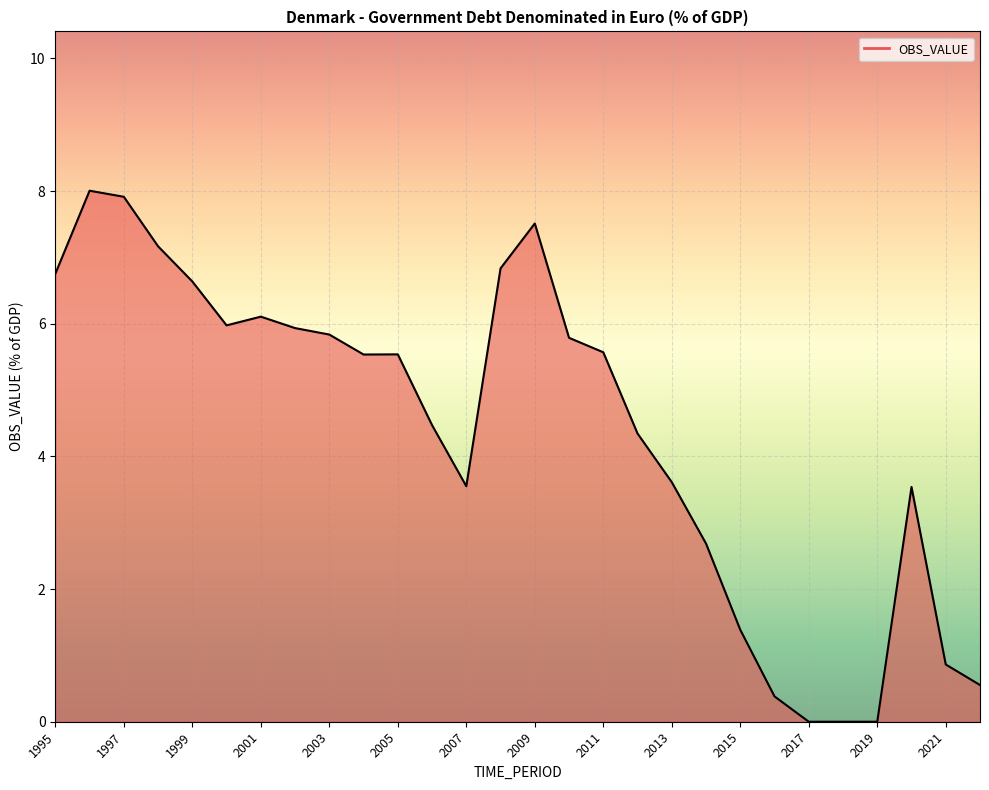

What is the difference between the second highest and minimum values?

7.9